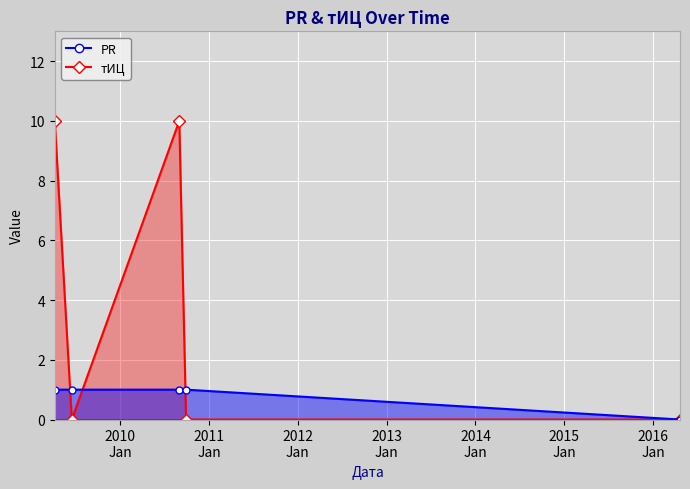

How many lines are shown in the chart?

2